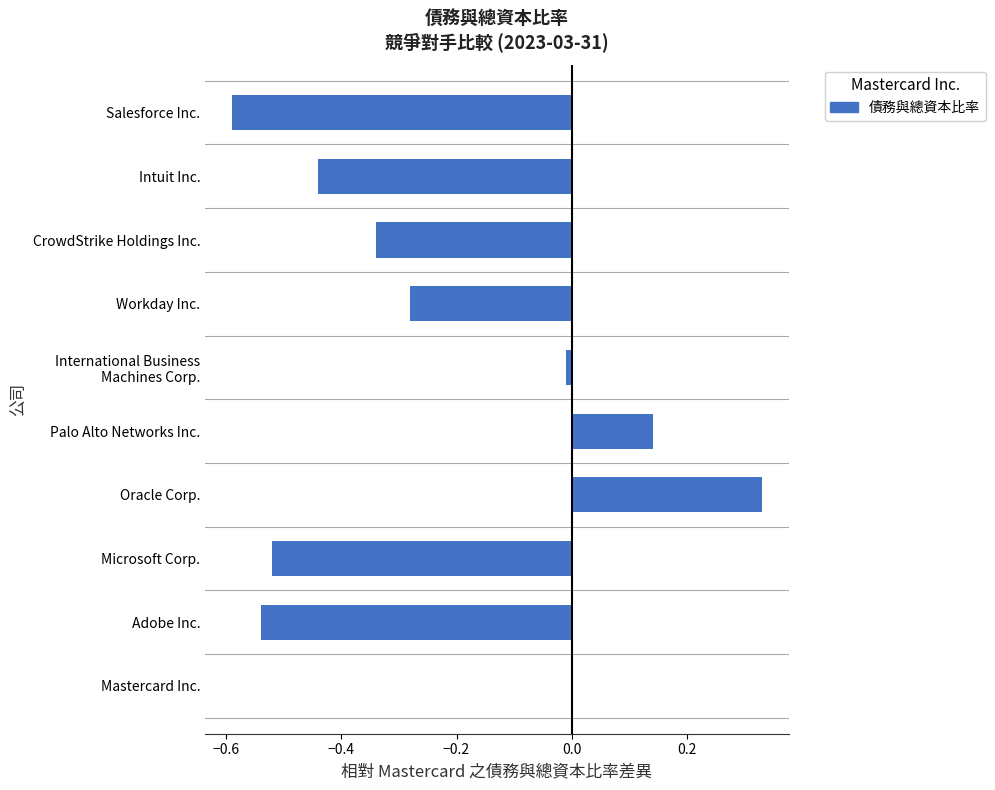

What is the average value?

-0.2